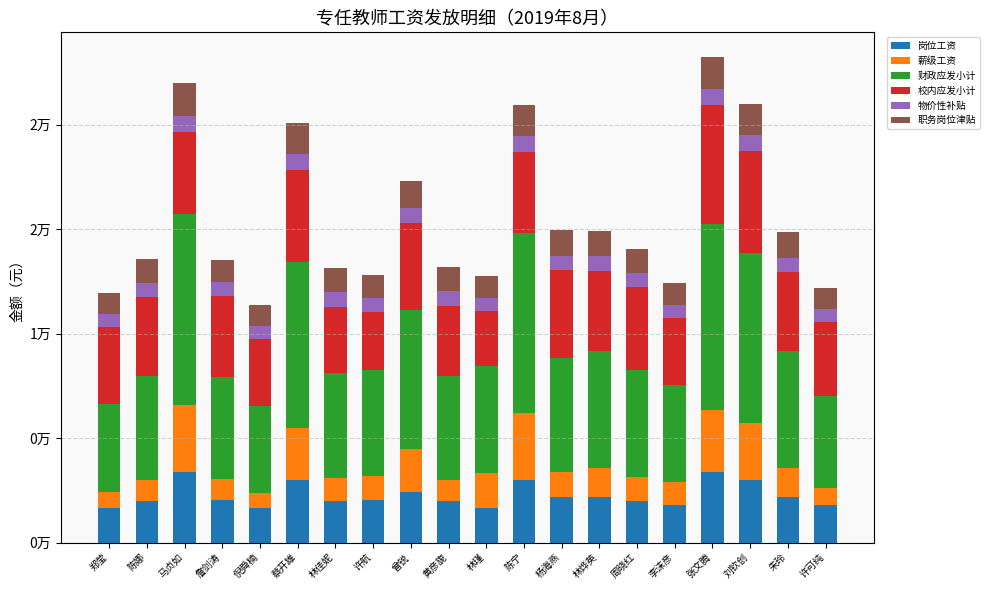

Are the bars horizontal?

No